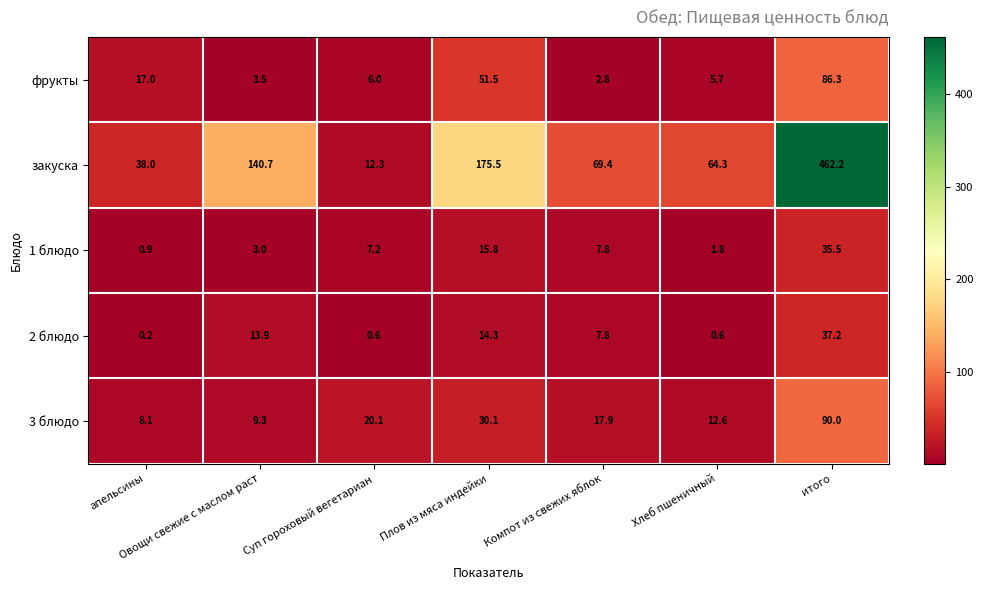

What is the difference between the фрукты values at Овощи свежие с маслом раст and апельсины?

13.5